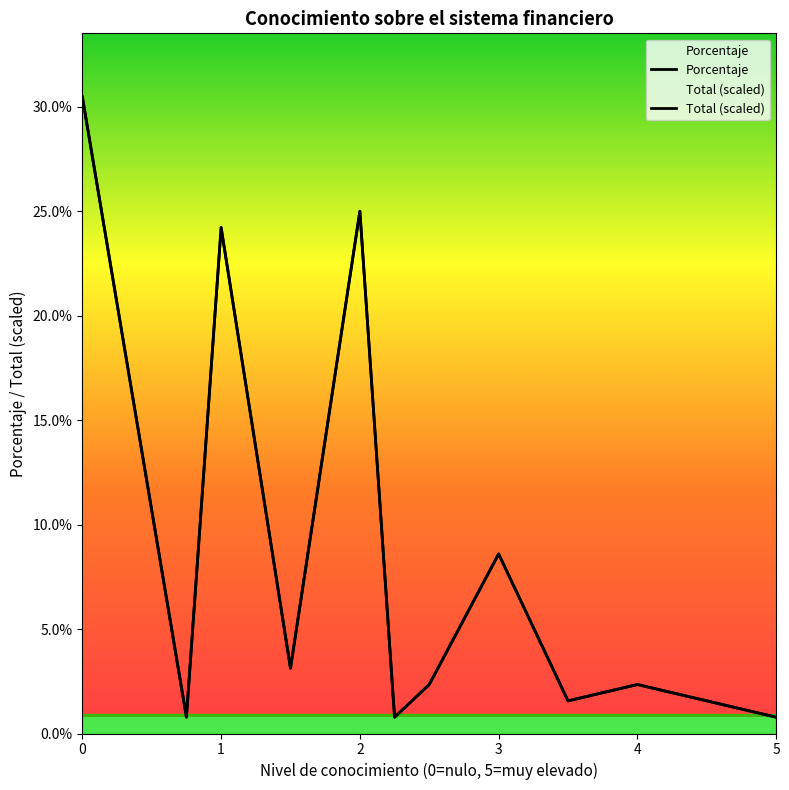

How many interior local valleys does the Total series have?

4